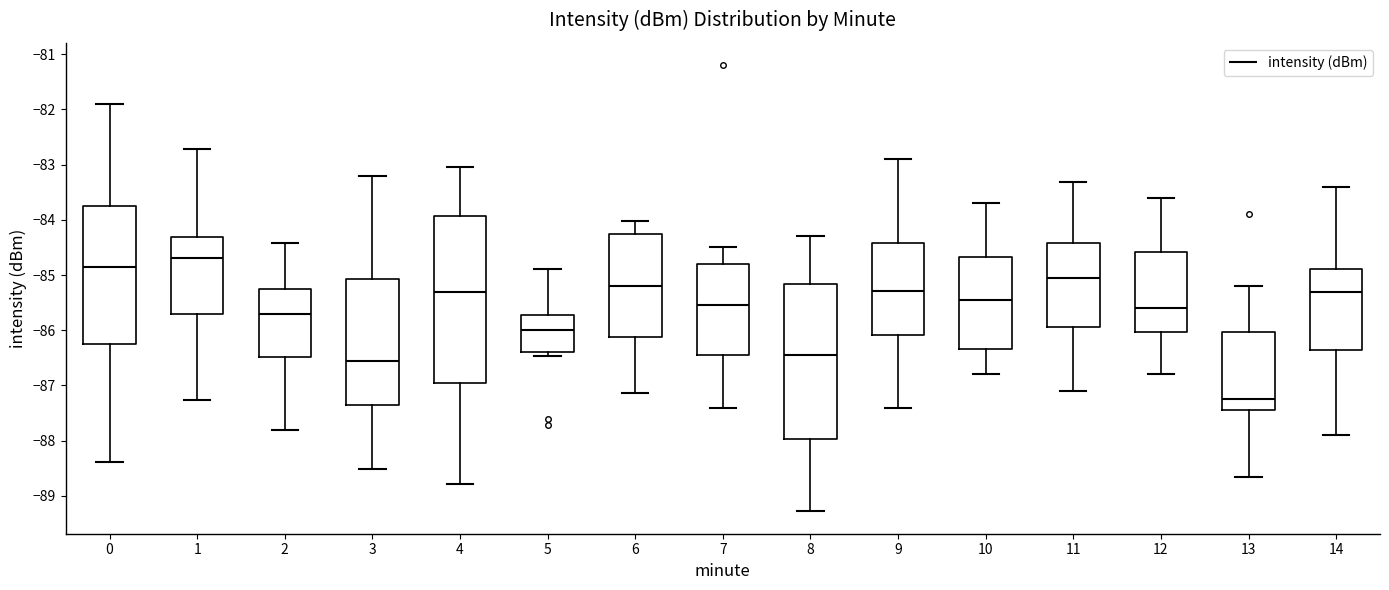

Reading left to right, read every box against the y-axis: the position of its median line, the range the box covers, and the ends of its whiskers. The values are not printed on the chart, so give them approximately, as read against the axis.

0: median -84.8, box -86.2 to -83.7, whiskers -88.4 to -81.9
1: median -84.7, box -85.7 to -84.3, whiskers -87.3 to -82.7
2: median -85.7, box -86.5 to -85.2, whiskers -87.8 to -84.4
3: median -86.6, box -87.3 to -85.1, whiskers -88.5 to -83.2
4: median -85.3, box -86.9 to -83.9, whiskers -88.8 to -83.0
5: median -86.0, box -86.4 to -85.7, whiskers -86.5 to -84.9
6: median -85.2, box -86.1 to -84.2, whiskers -87.1 to -84.0
7: median -85.5, box -86.4 to -84.8, whiskers -87.4 to -84.5
8: median -86.4, box -88.0 to -85.2, whiskers -89.3 to -84.3
9: median -85.3, box -86.1 to -84.4, whiskers -87.4 to -82.9
10: median -85.4, box -86.3 to -84.7, whiskers -86.8 to -83.7
11: median -85.0, box -85.9 to -84.4, whiskers -87.1 to -83.3
12: median -85.6, box -86.0 to -84.6, whiskers -86.8 to -83.6
13: median -87.2, box -87.4 to -86.0, whiskers -88.6 to -85.2
14: median -85.3, box -86.4 to -84.9, whiskers -87.9 to -83.4